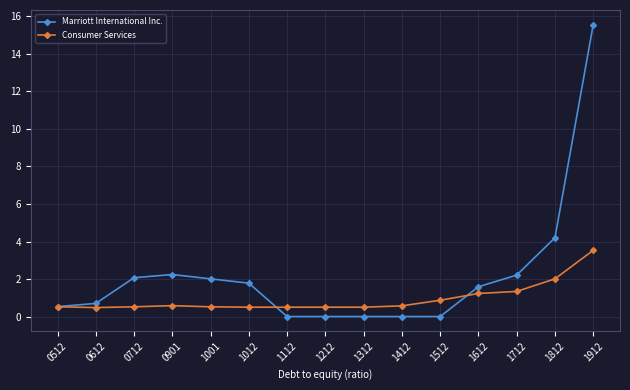

How many lines are shown in the chart?

2